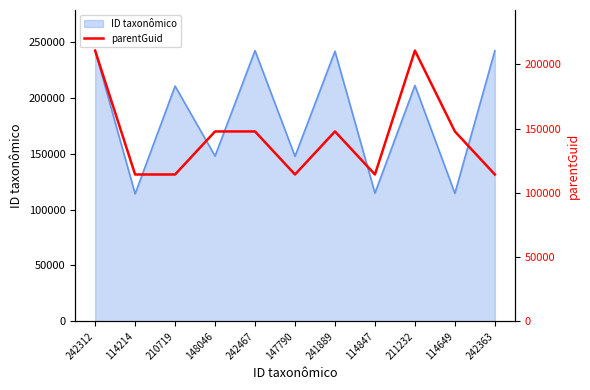

How many lines are shown in the chart?

1